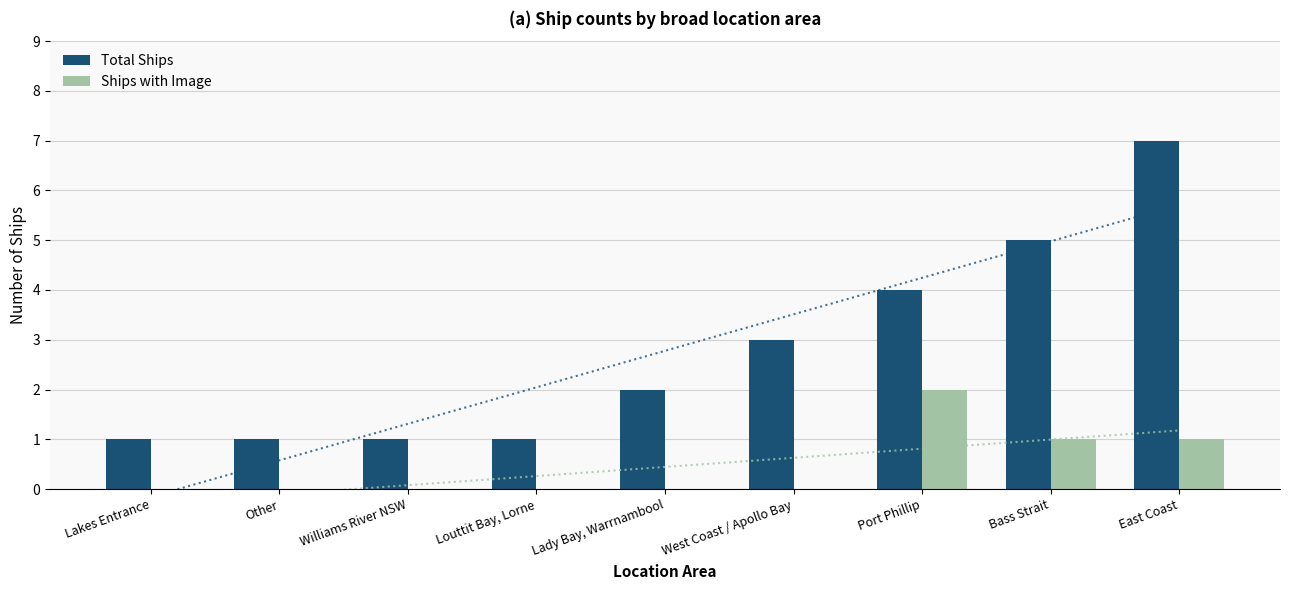

How many categories are shown in the chart?

9